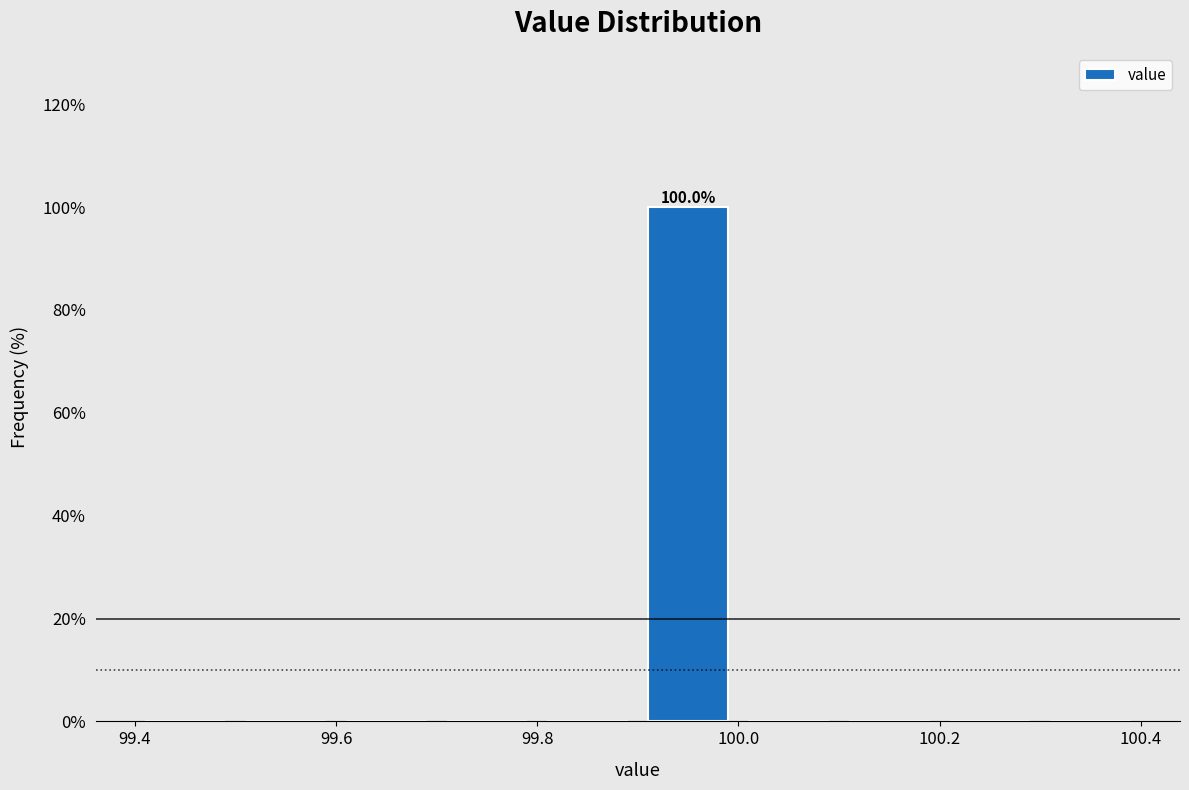

Over which range of the x-axis is the bar tallest?

99.9 to 100.0